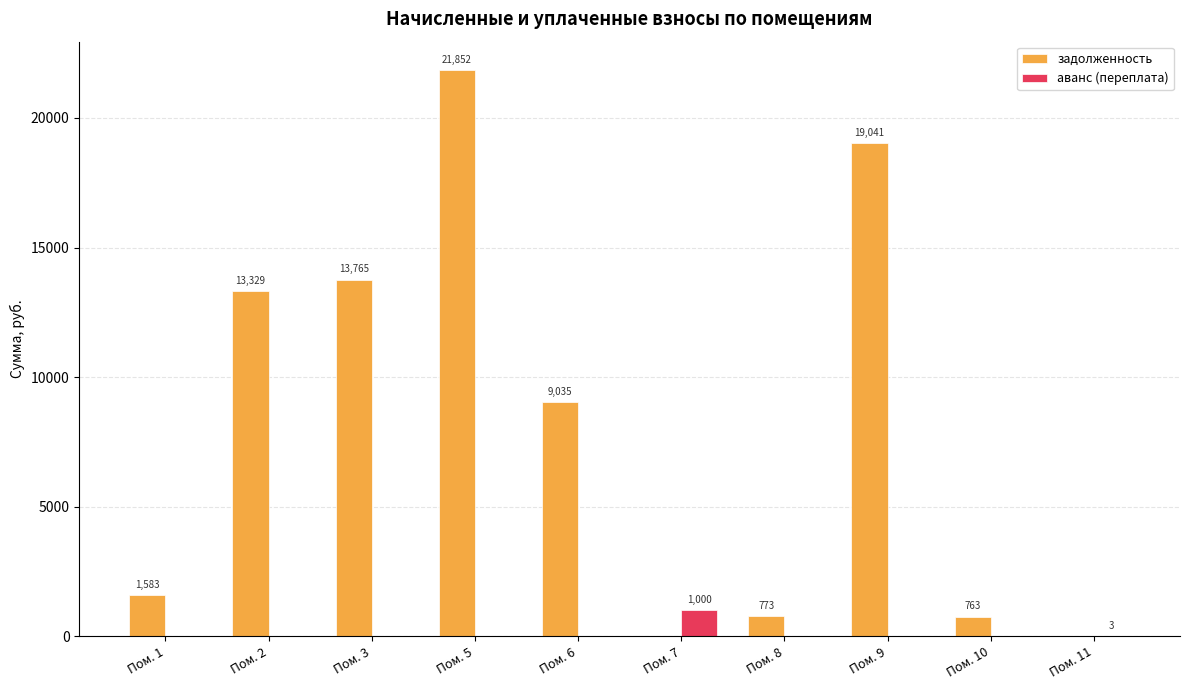

Between Пом. 2 and Пом. 7, which series saw the biggest shift?

задолженность